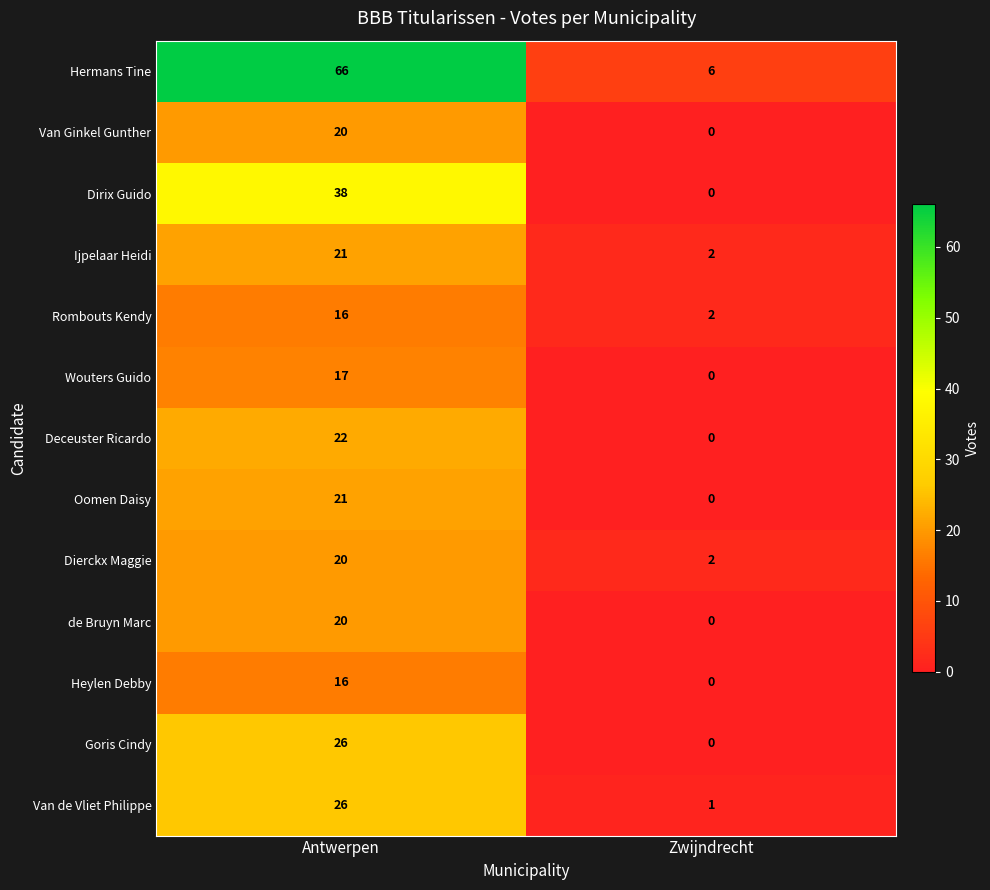

What is the total value across all series at Antwerpen?

329